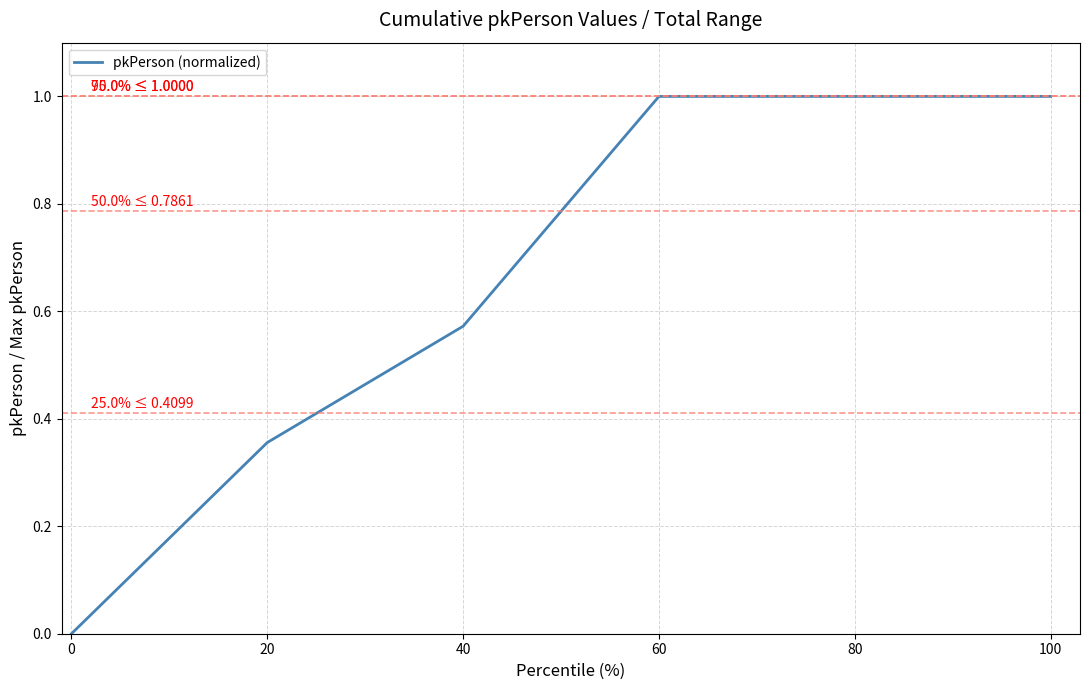

What is the sum of the values at 60 and 0?

1.0